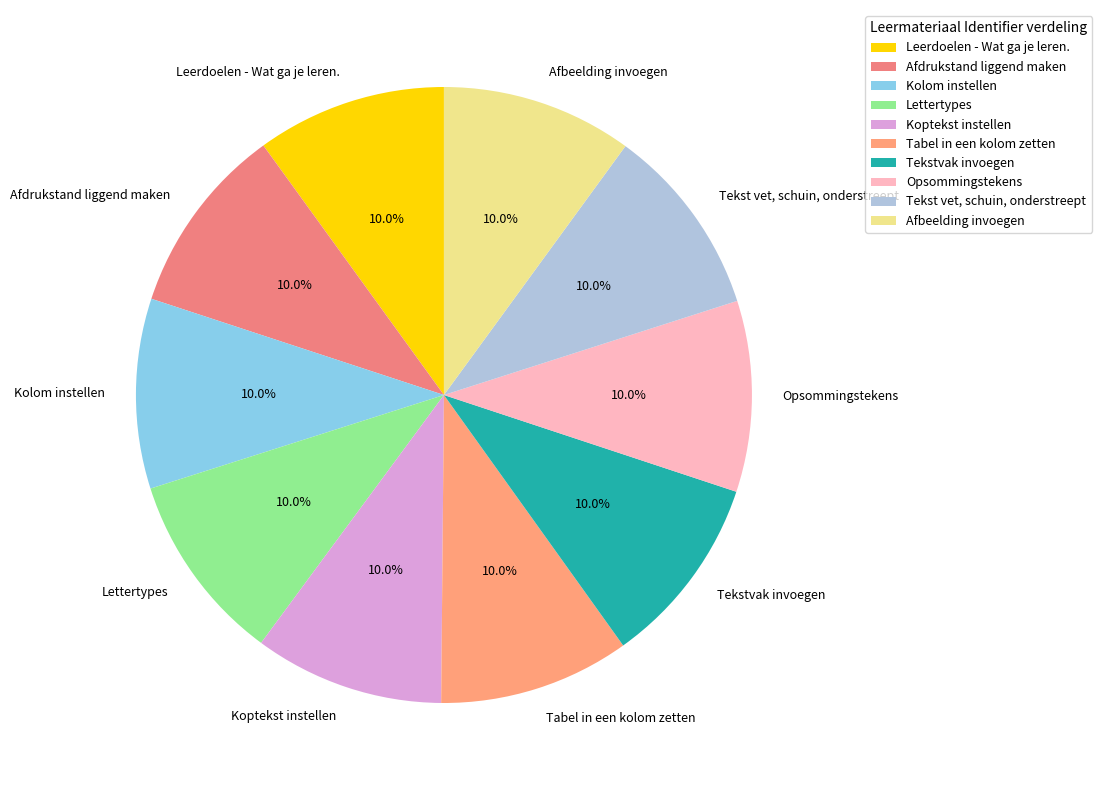

Combined, what portion of the pie is Lettertypes and Tabel in een kolom zetten?

20.0%